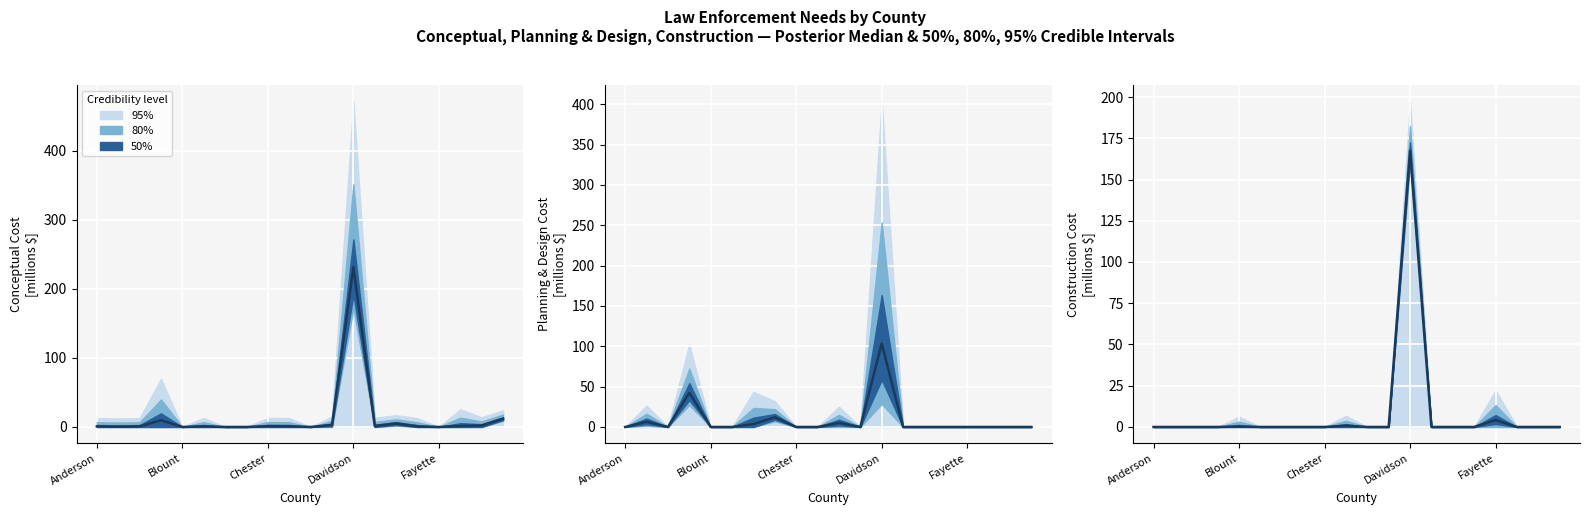

How many lines are shown in the chart?

1